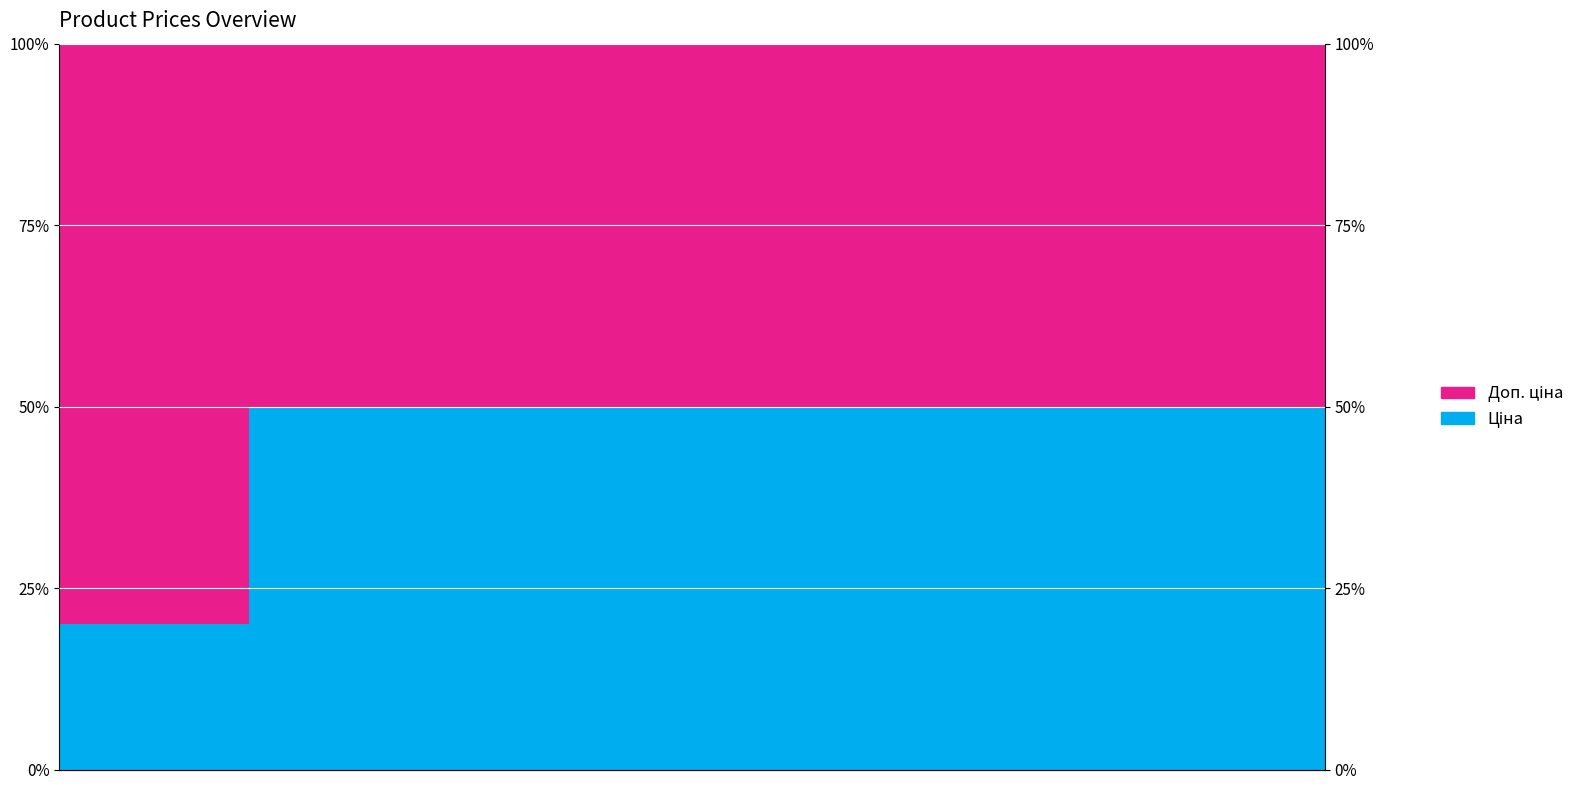

Which series has the largest range (max minus min)?

Ціна (доп.)